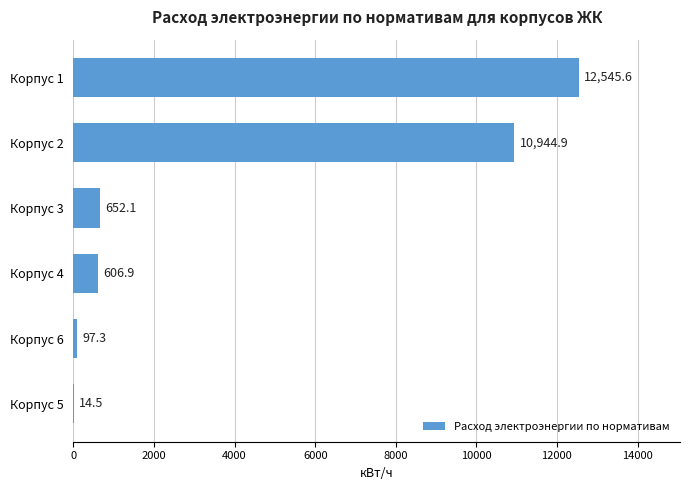

Between Корпус 3 and Корпус 5, which is larger?

Корпус 3